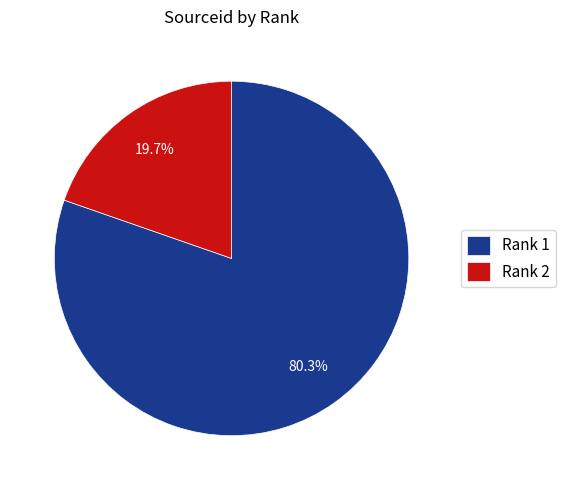

What is the smallest slice in the pie chart?

Rank 2